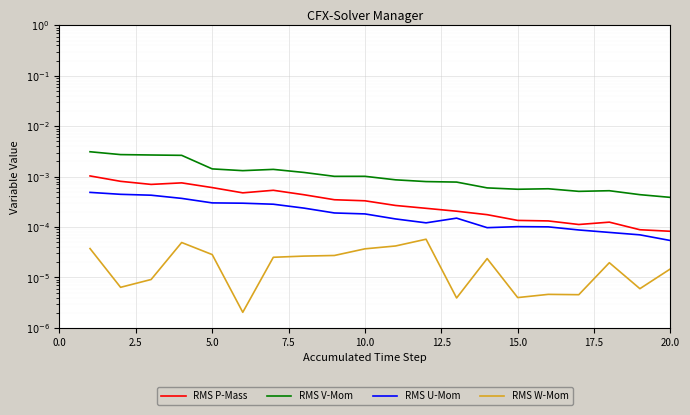

Count the RMS V-Mom values in the range 0 to 1.

20